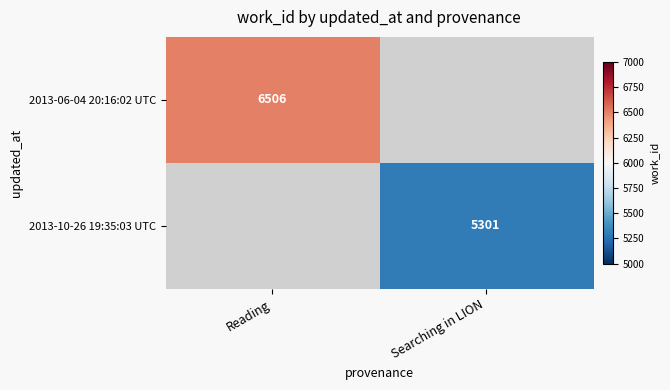

The value of 2013-06-04 20:16:02 UTC at Reading is 4449. True or false?

False